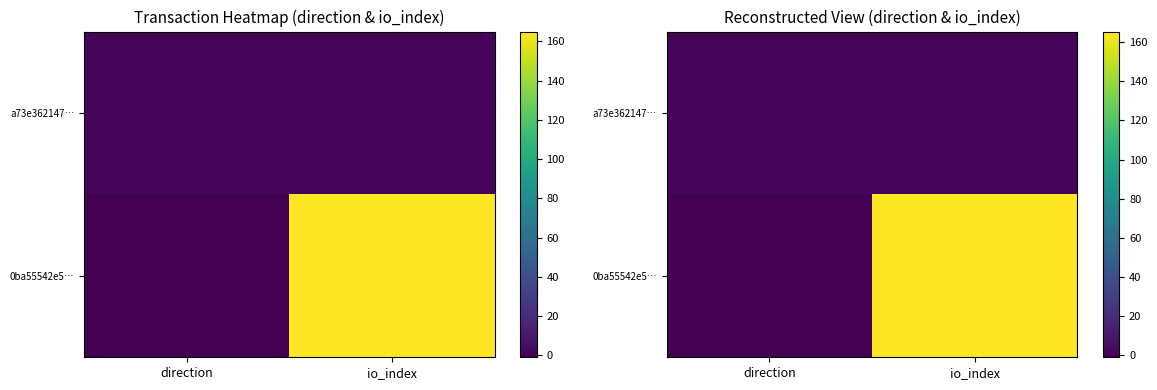

At io_index, list the series in order from smallest to largest.

a73e362147…, 0ba55542e5…